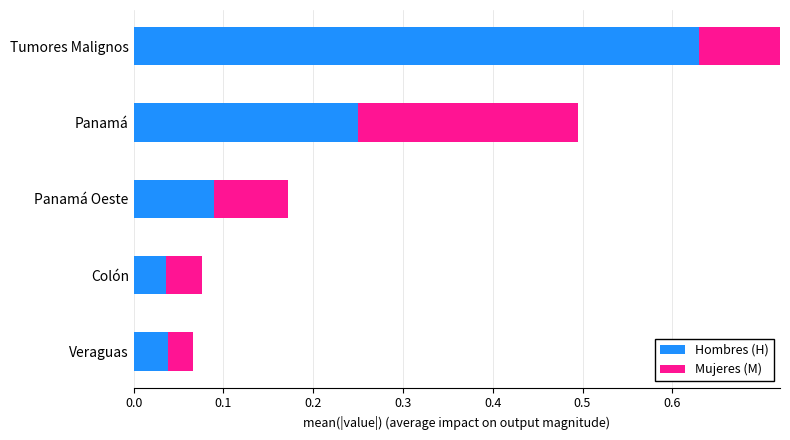

What are all the series names shown in the legend?

Hombres (H), Mujeres (M)